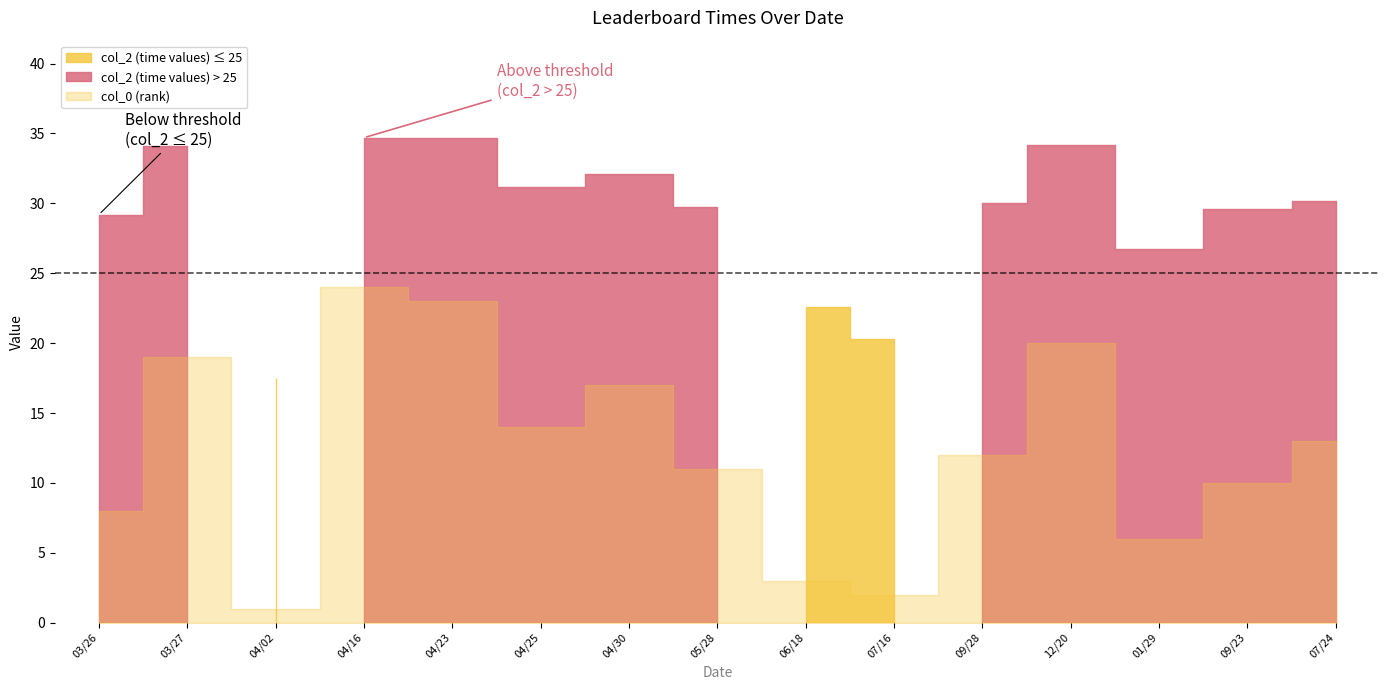

True or false: col_2 (time values) has a value of 34.7 at 2014/04/16.

True